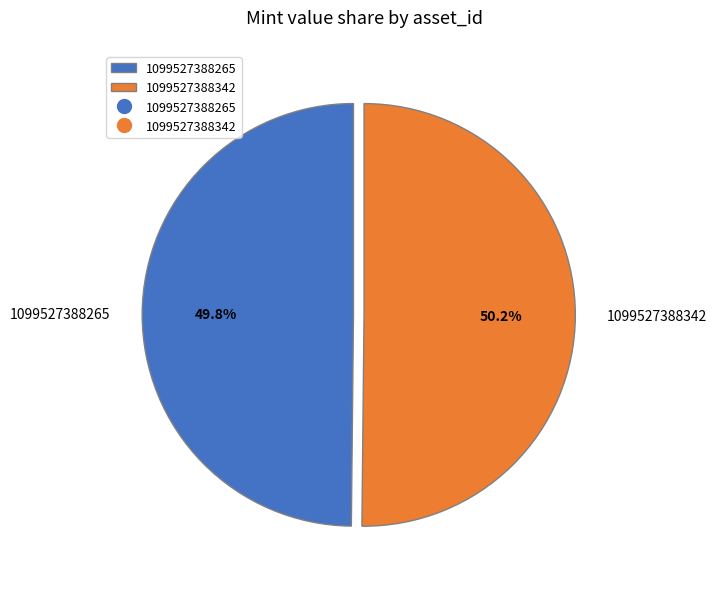

Do 1099527388265 and 1099527388342 together represent more than half of the pie?

Yes